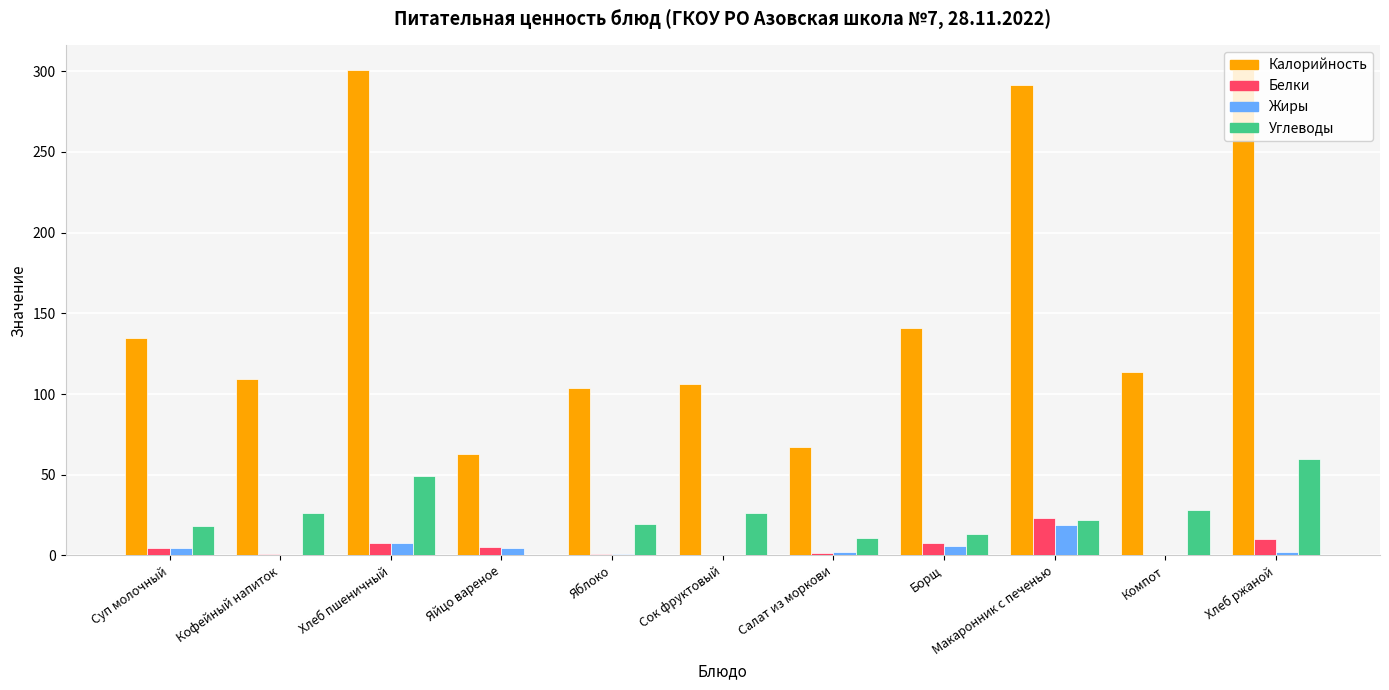

What is the highest value of the Белки series?

22.9